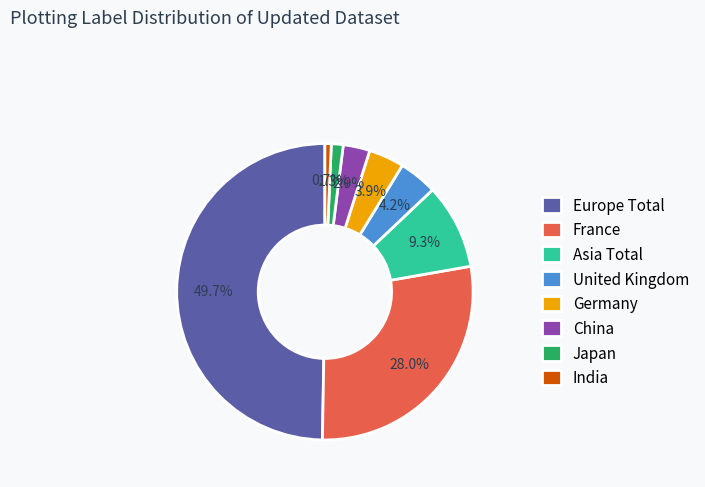

Does France account for over 50% of the chart?

No